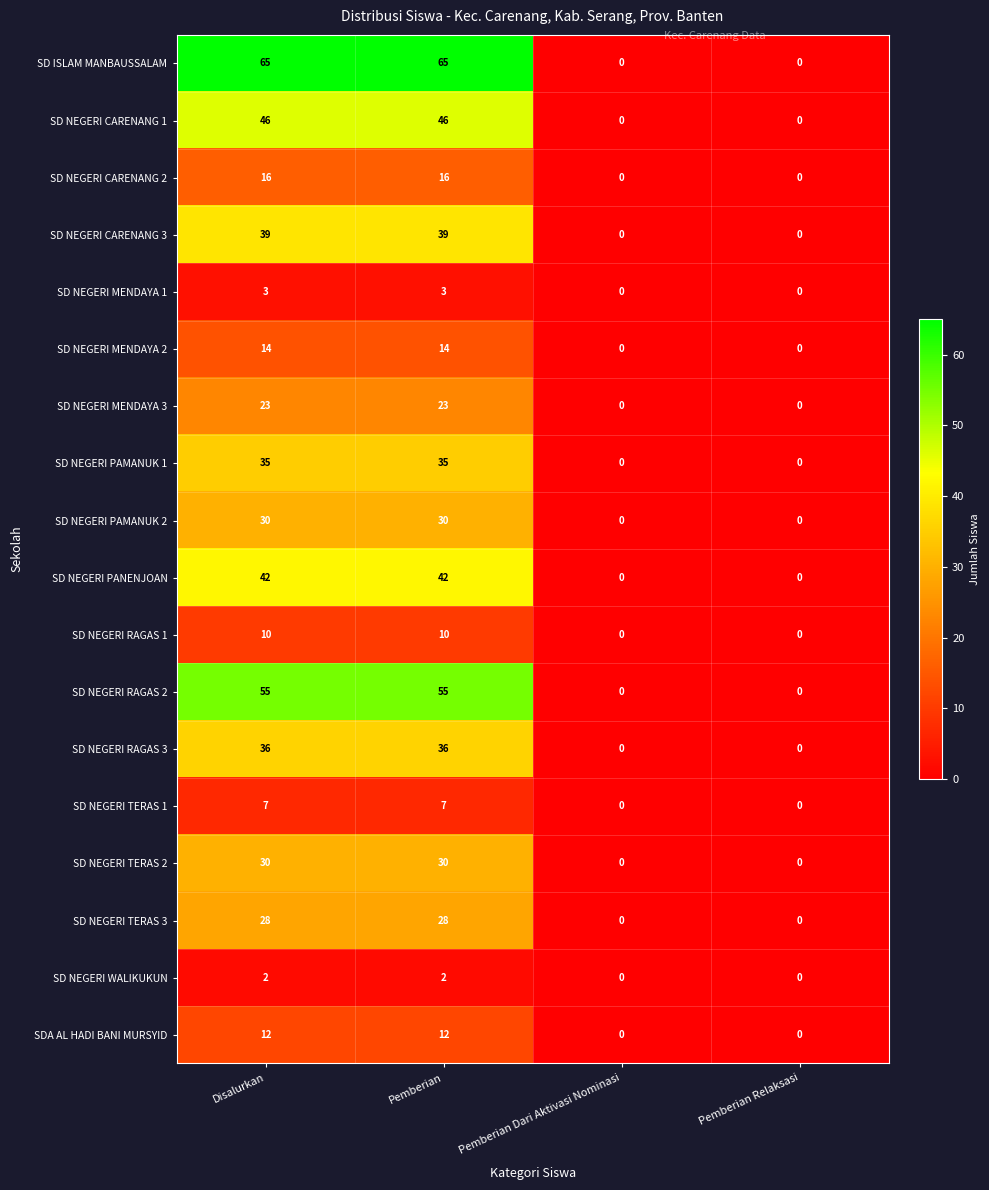

The SD NEGERI WALIKUKUN series shows 1 at Pemberian. True or false?

False